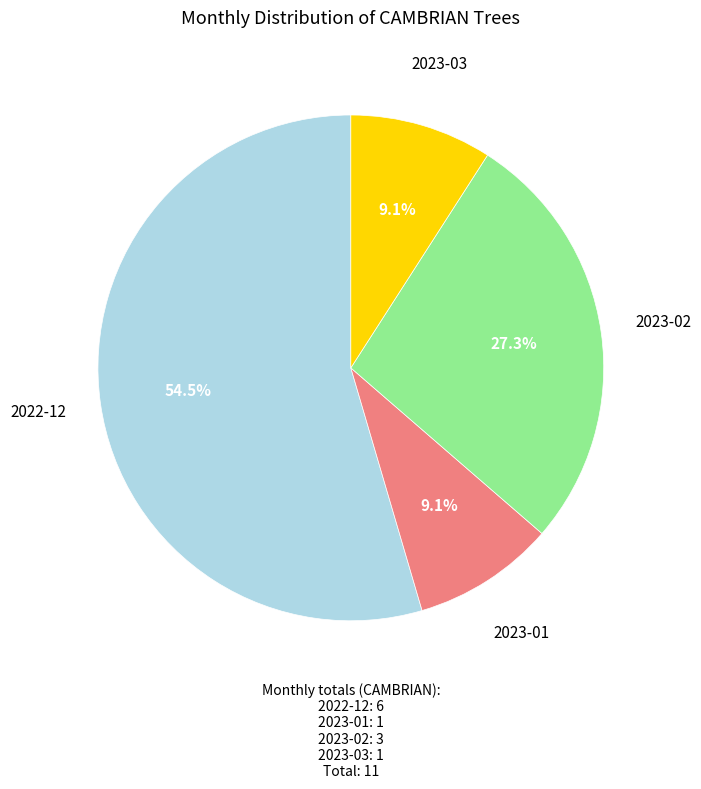

Is there a majority slice in this chart?

Yes